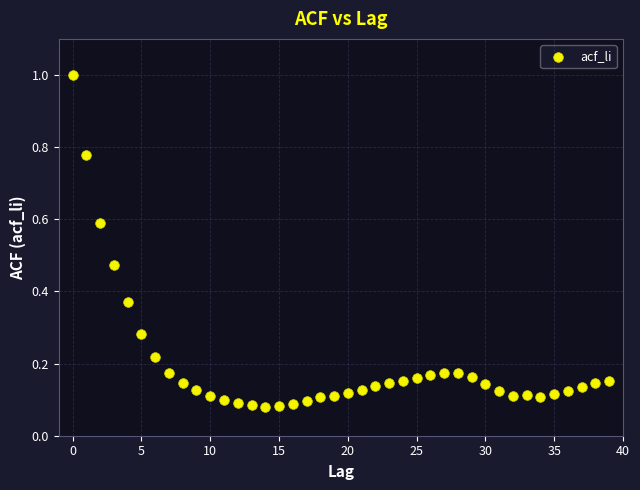

What is the range of Y values (max minus min)?

0.9